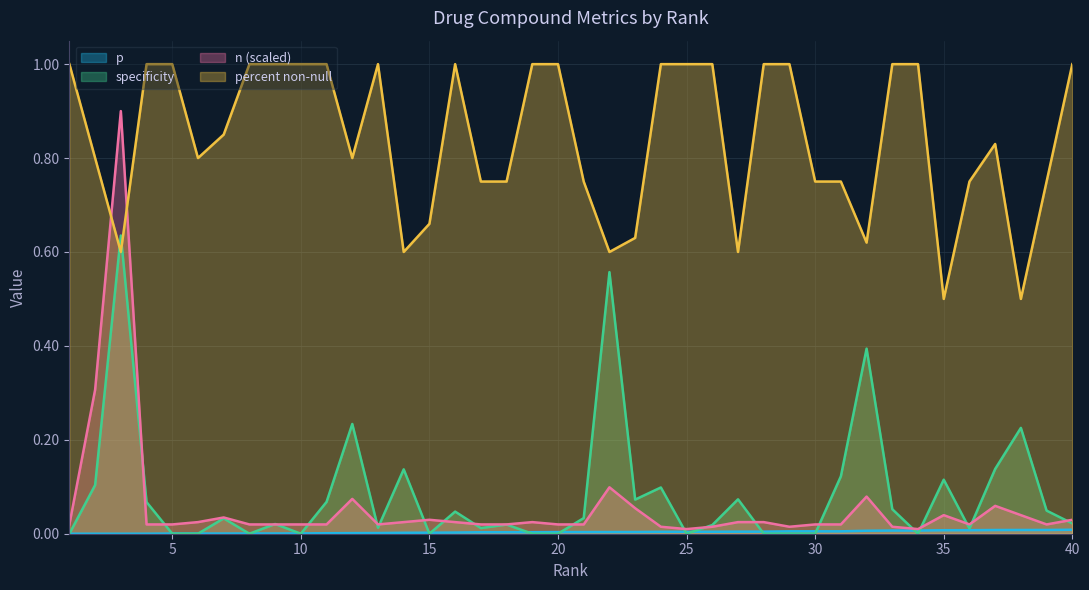

True or false: percent non-null has more than 2 interior local peaks.

True